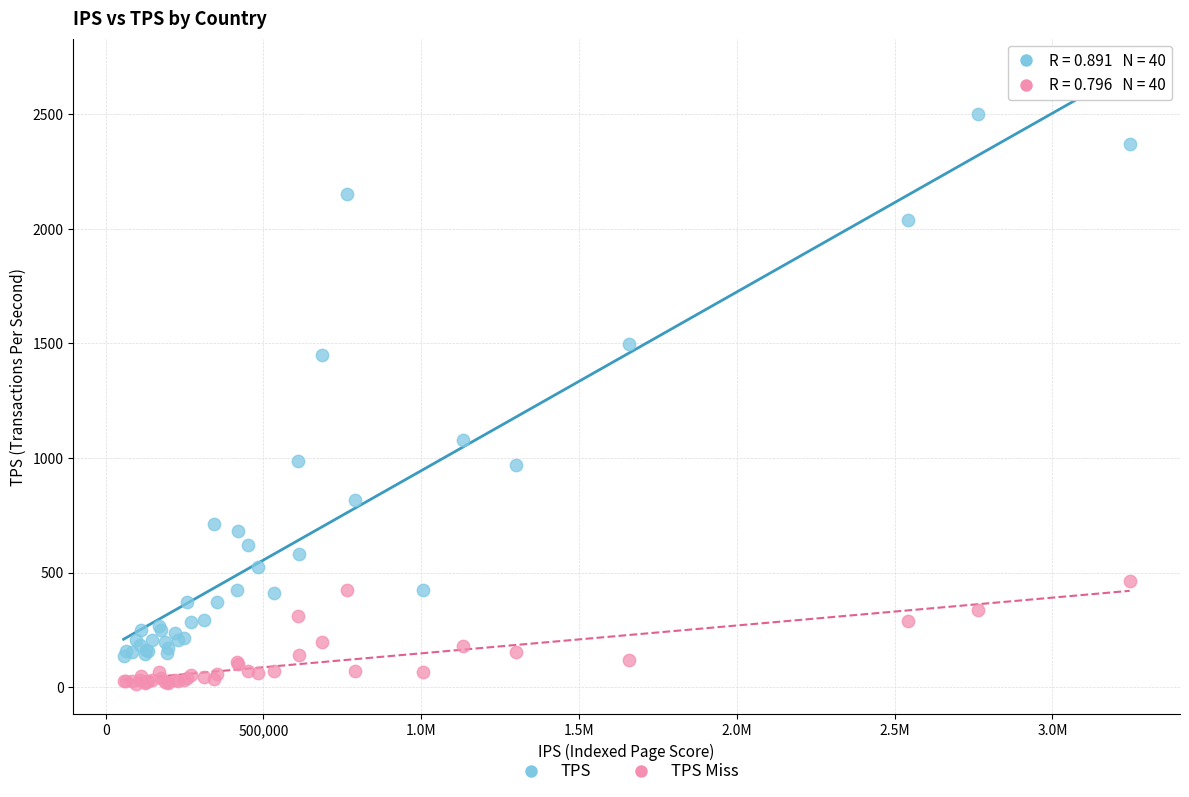

Which series reaches the minimum Y coordinate?

TPS Miss